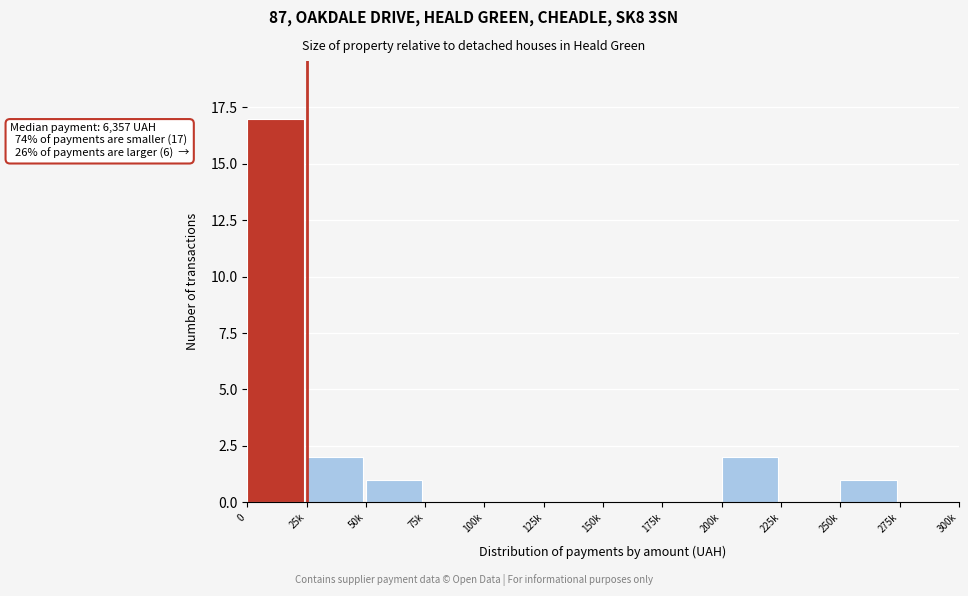

Reading left to right, what are all the values shown in this chart?

0=17	25k=2	50k=1	75k=0	100k=0	125k=0	150k=0	175k=0	200k=2	225k=0	250k=1	275k=0